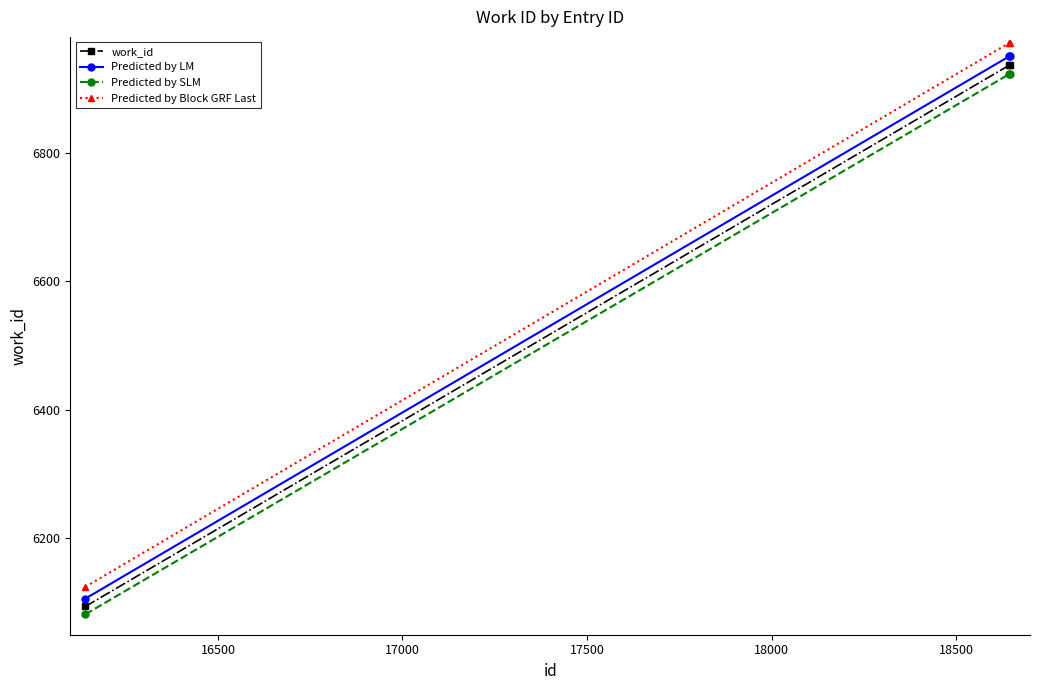

What is the smallest value displayed?

6081.8